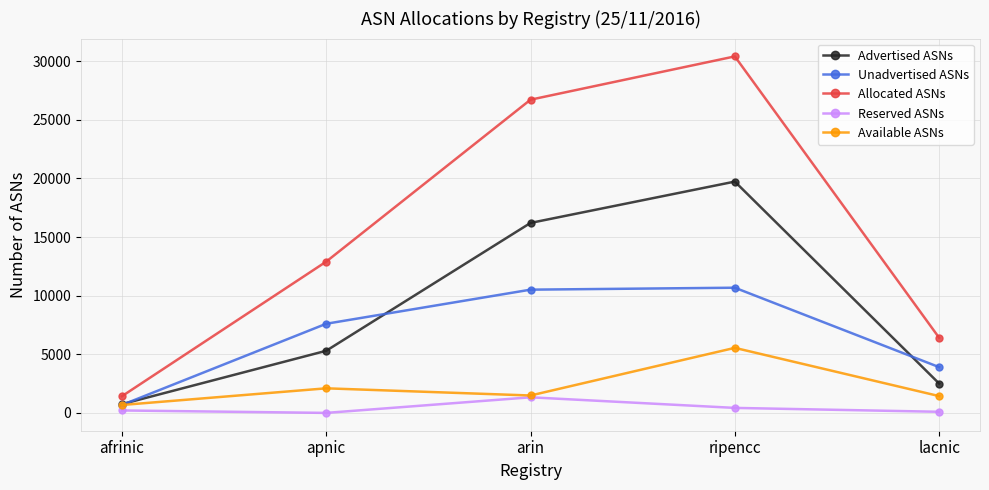

What are all the series names shown in the legend?

Advertised ASNs, Unadvertised ASNs, Allocated ASNs, Reserved ASNs, Available ASNs